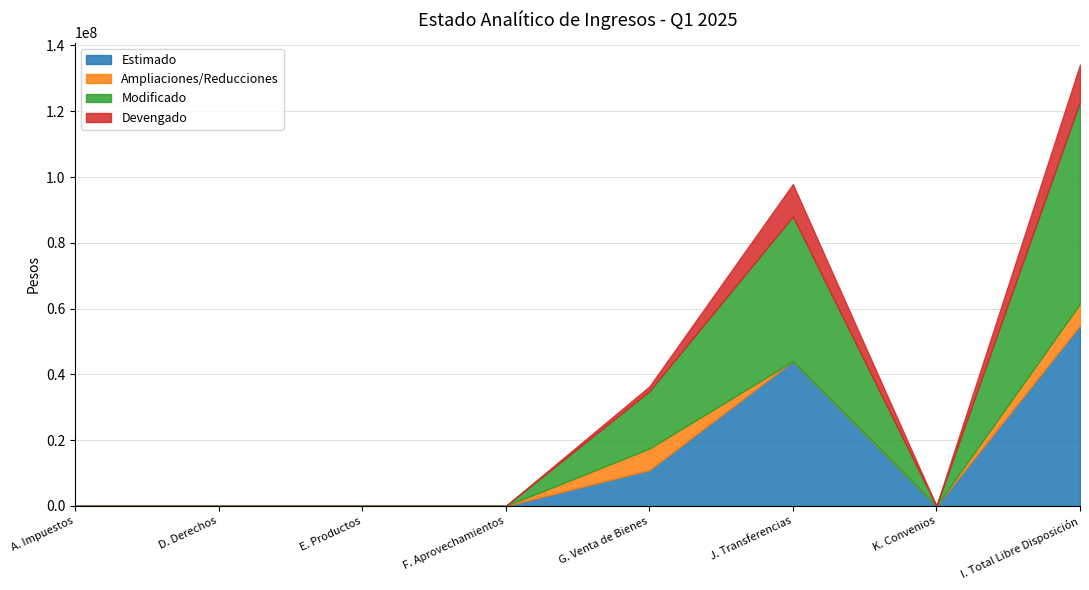

At which category is the sum across all series the highest?

I. Total Libre Disposición